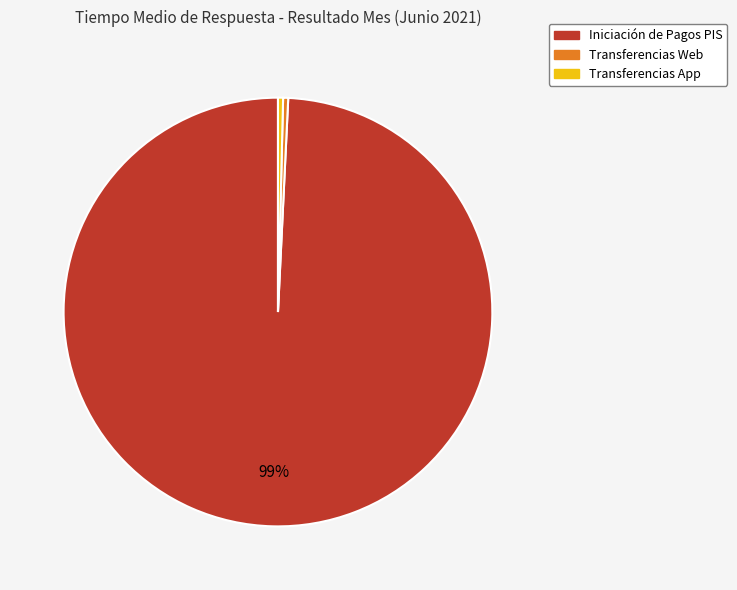

Do Transferencias App and Iniciación de Pagos PIS together represent more than half of the pie?

Yes